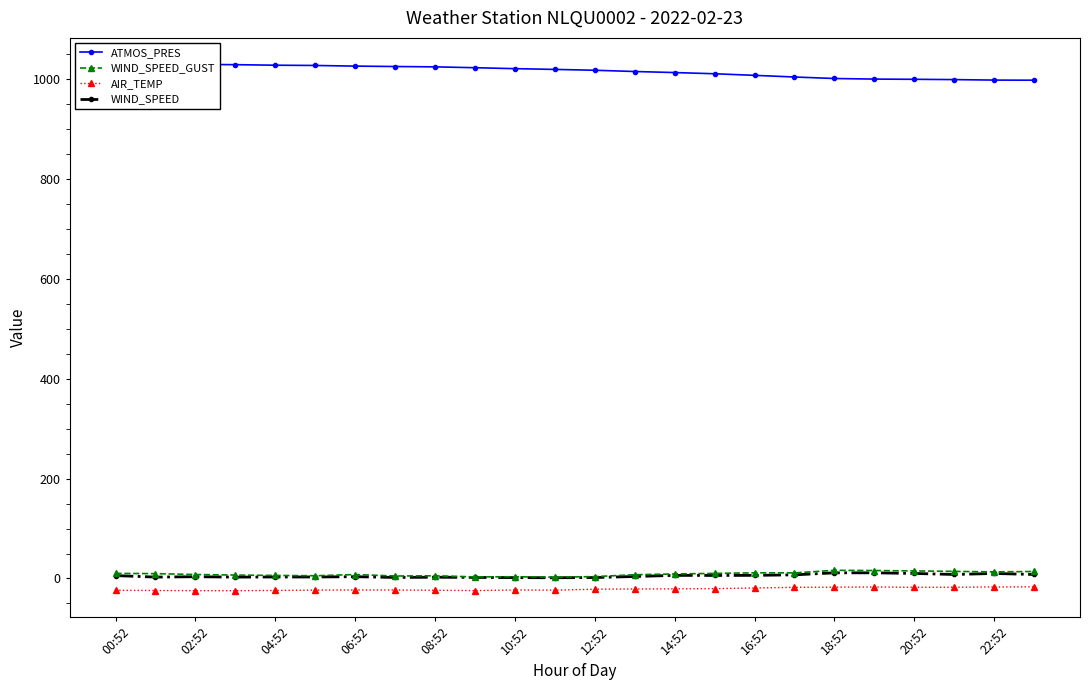

True or false: WIND_SPEED_GUST has a value of 9.1 at 14:52.

True